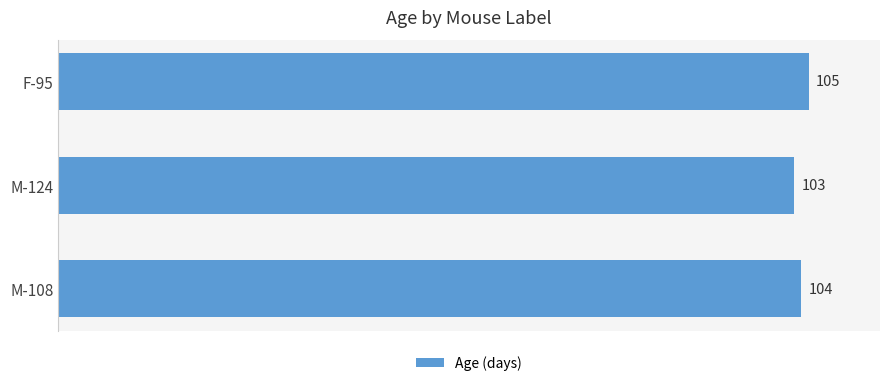

What is the smallest value displayed?

103